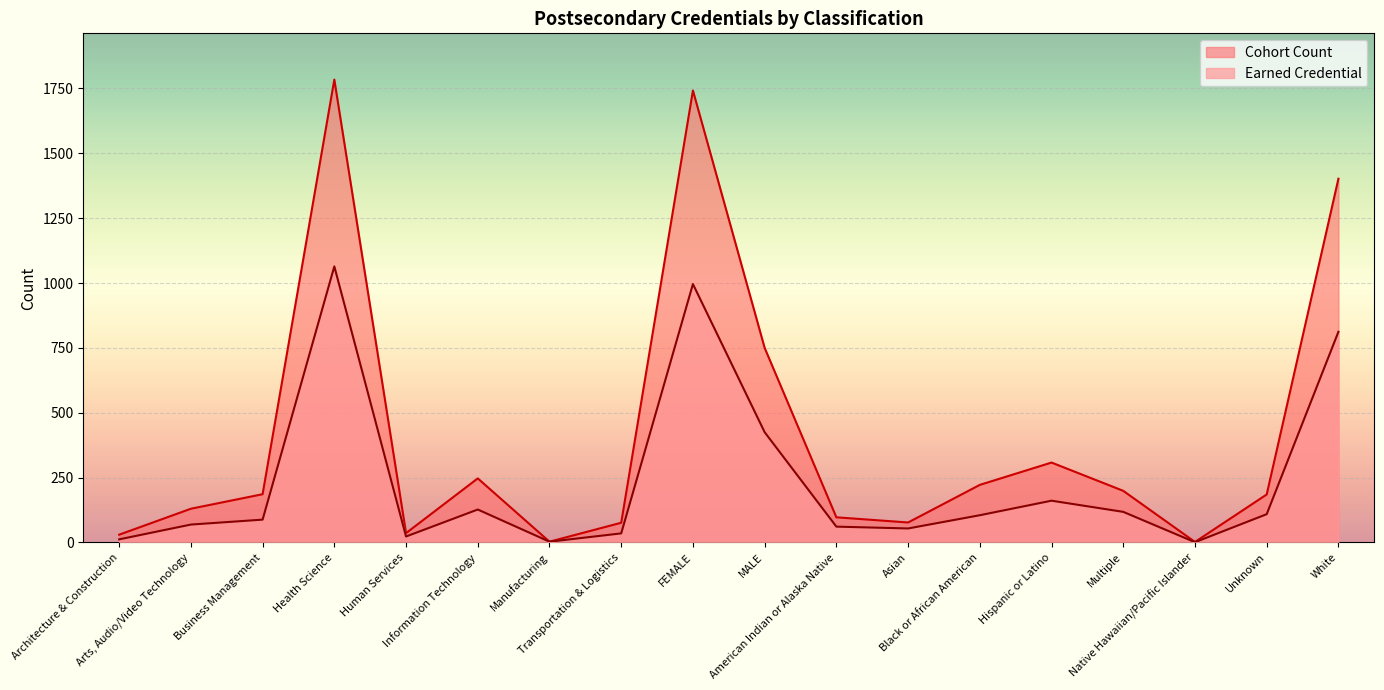

True or false: the data shows 281 at Multiple.

False